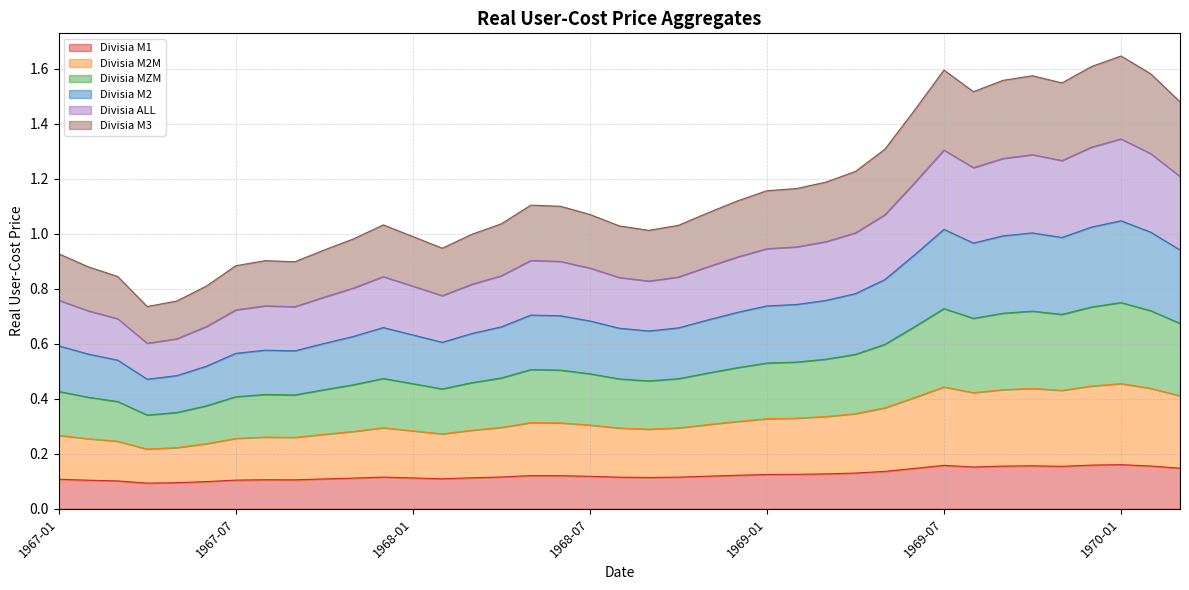

What is the spread (max minus min) of values at 1967-04?

0.6